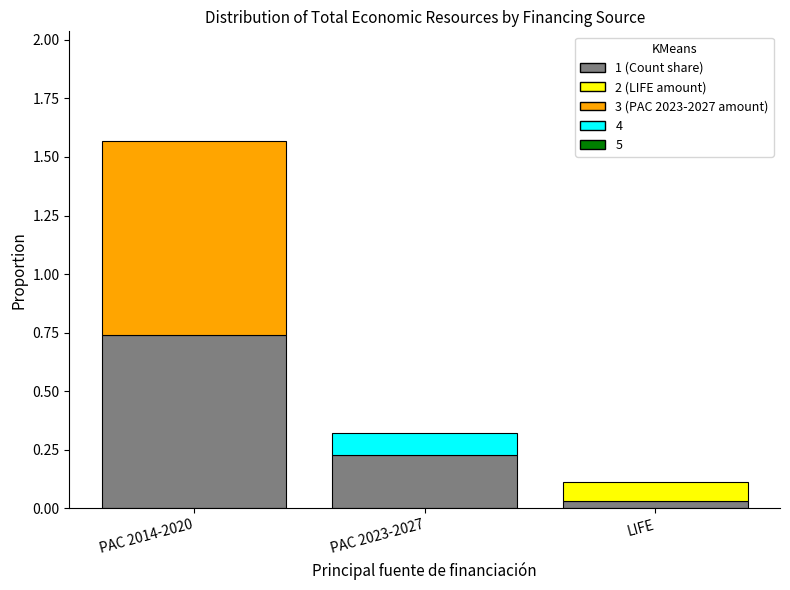

Does the chart contain stacked bars?

Yes